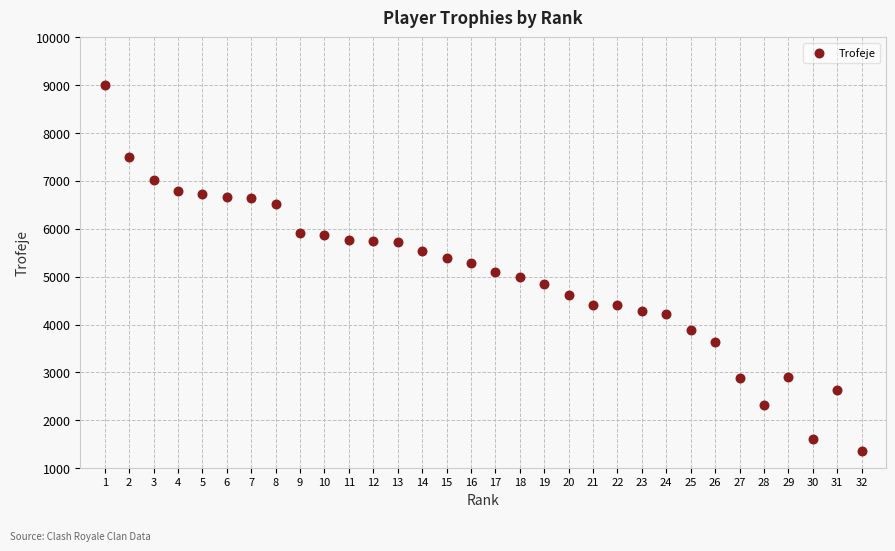

What is the range of X values (max minus min)?

31